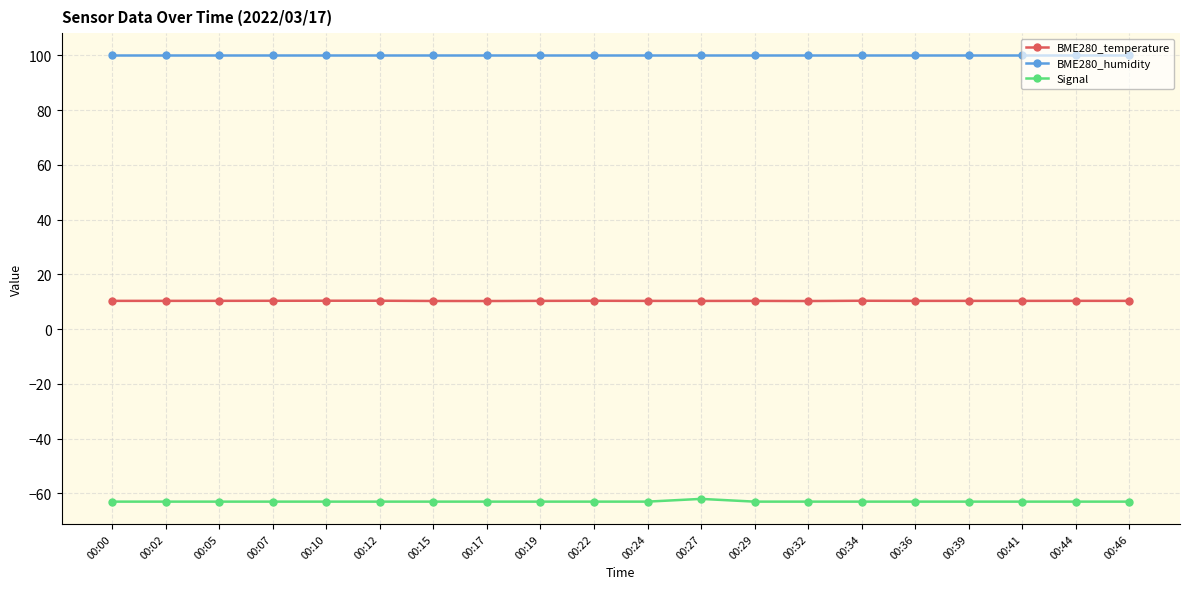

What is the difference between the highest and lowest values at 00:15?

163.0